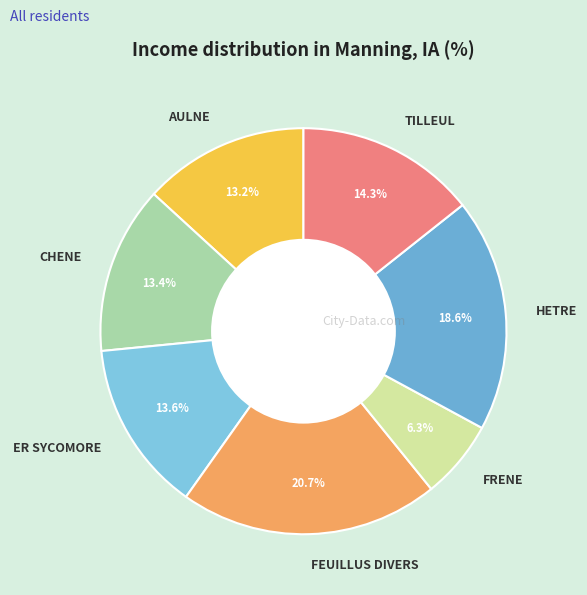

Is AULNE the majority of the pie?

No